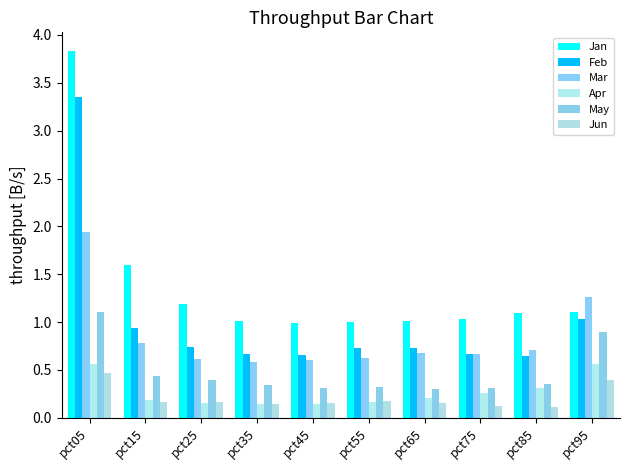

Count the May values in the range 0 to 1.

9